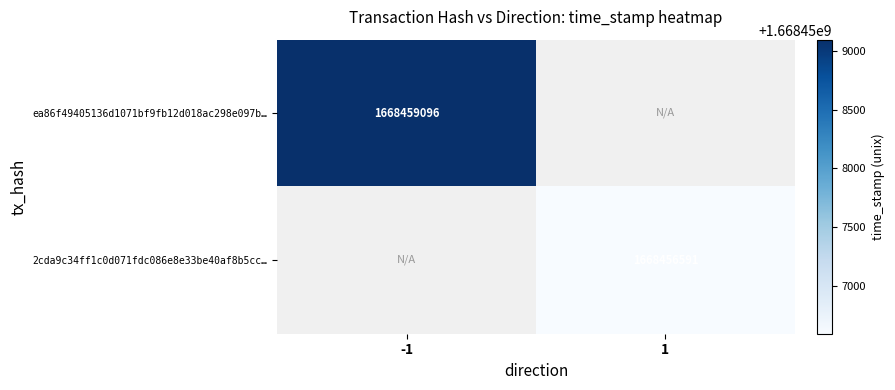

Between 1 and -1, which is larger?

-1